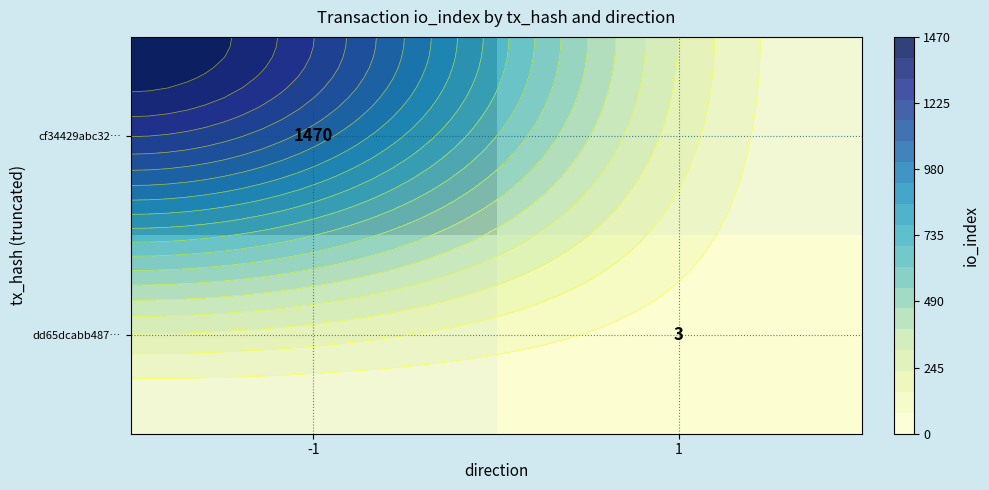

Which series has the widest spread of values?

cf34429abc32…